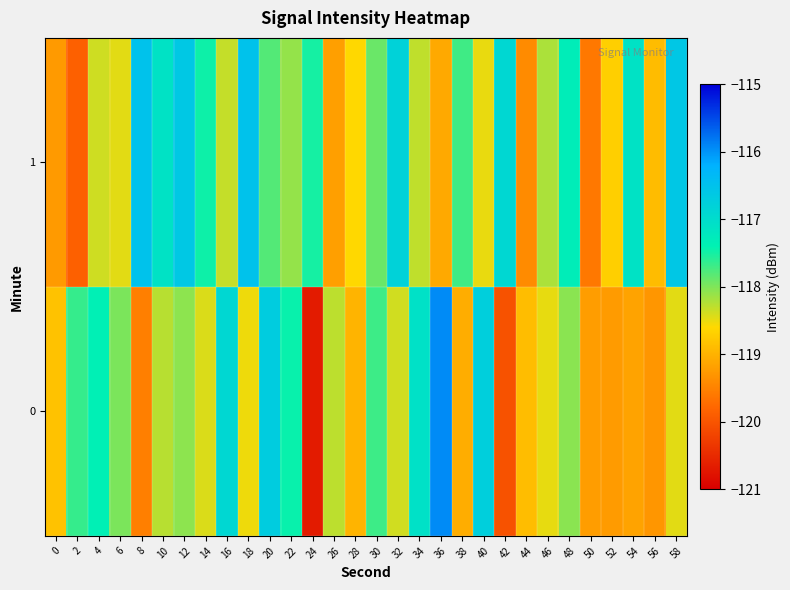

Which series has the largest total across all categories?

1